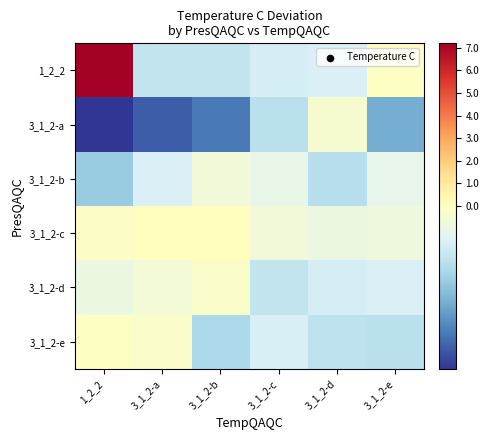

Reading left to right, what are all the values shown in this chart?

1_2_2: 1_2_2=7.2	3_1_2-a=-0.3	3_1_2-b=-0.3	3_1_2-c=-0.2	3_1_2-d=-0.2	3_1_2-e=-0.0
3_1_2-a: 1_2_2=-0.8	3_1_2-a=-0.7	3_1_2-b=-0.6	3_1_2-c=-0.3	3_1_2-d=-0.0	3_1_2-e=-0.5
3_1_2-b: 1_2_2=-0.4	3_1_2-a=-0.2	3_1_2-b=-0.1	3_1_2-c=-0.1	3_1_2-d=-0.3	3_1_2-e=-0.1
3_1_2-c: 1_2_2=-0.0	3_1_2-a=0.0	3_1_2-b=0.1	3_1_2-c=-0.1	3_1_2-d=-0.1	3_1_2-e=-0.1
3_1_2-d: 1_2_2=-0.1	3_1_2-a=-0.1	3_1_2-b=-0.0	3_1_2-c=-0.3	3_1_2-d=-0.2	3_1_2-e=-0.2
3_1_2-e: 1_2_2=-0.0	3_1_2-a=-0.0	3_1_2-b=-0.3	3_1_2-c=-0.2	3_1_2-d=-0.3	3_1_2-e=-0.3